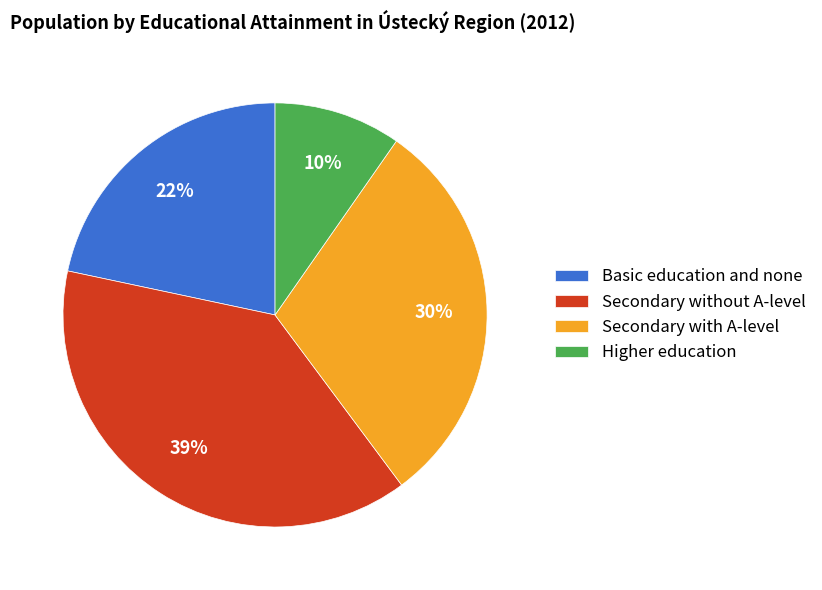

Which has a higher value, Basic education and none or Secondary without A-level?

Secondary without A-level